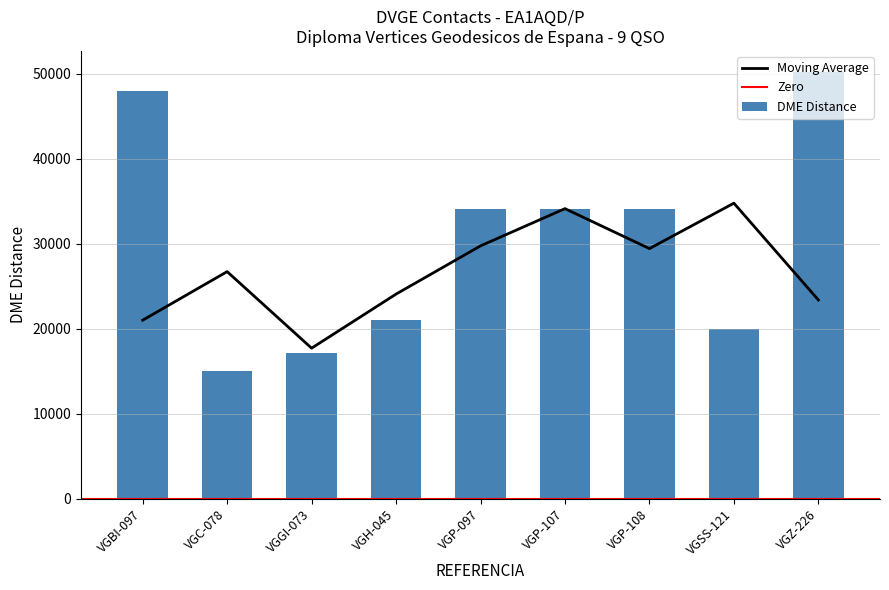

At which label does the data first exceed 34129?

VGBI-097